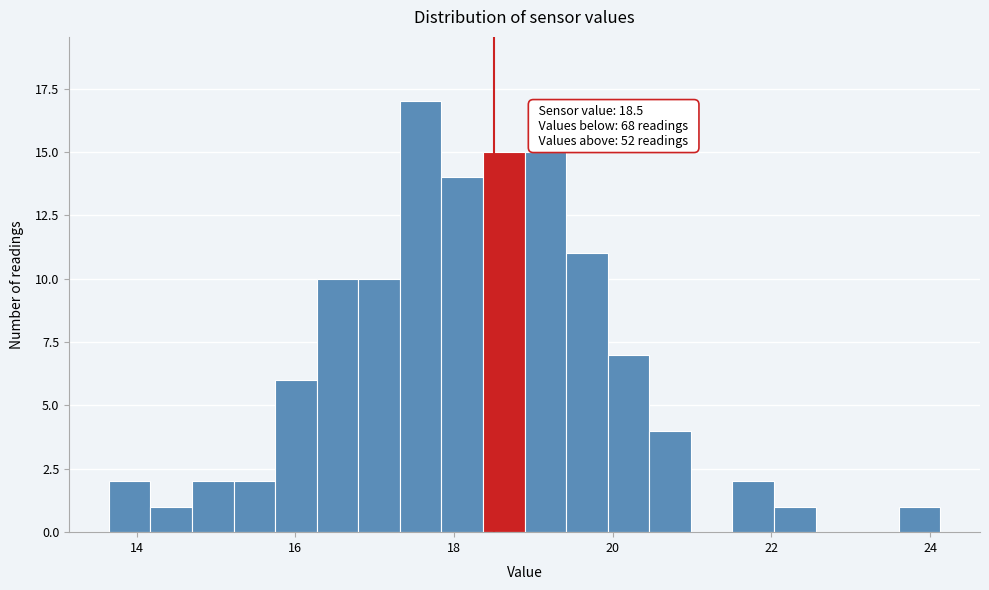

Read against the x-axis, roughly where is the centre of the tallest bar?

17.6